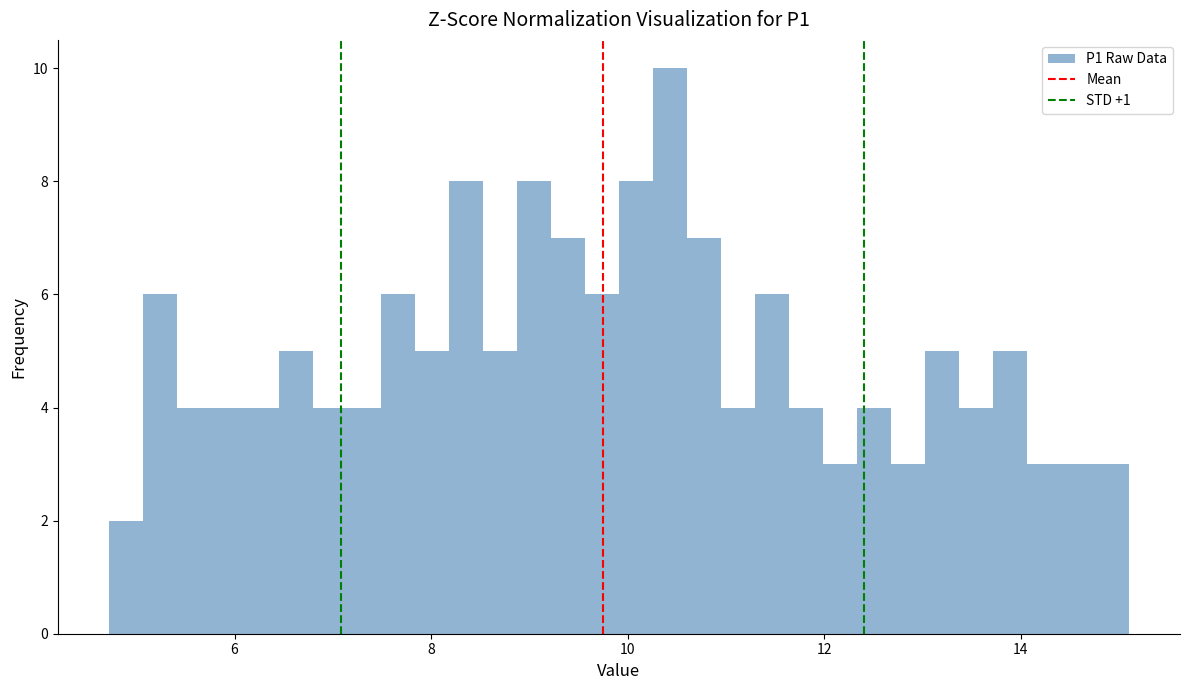

Around what value on the x-axis is the tallest bar? Give the approximate position of its centre, as read against the axis.

10.4